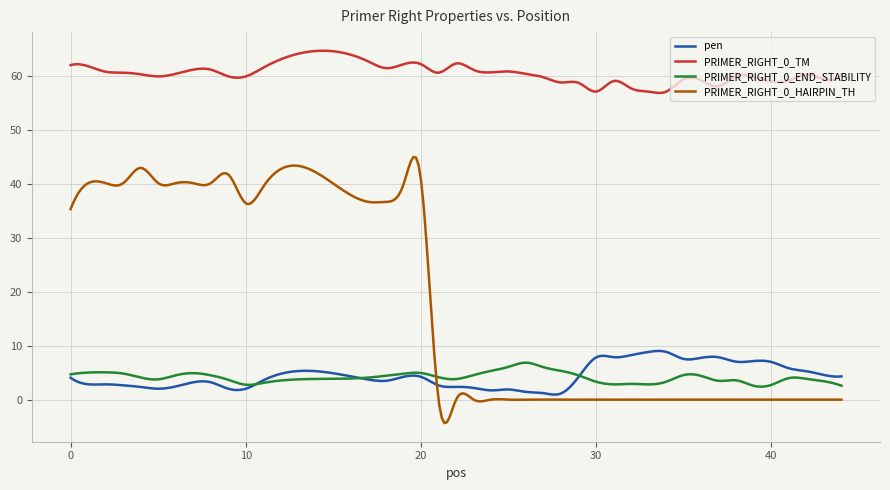

True or false: PRIMER_RIGHT_0_END_STABILITY has more than 2 points higher than both neighbors.

True